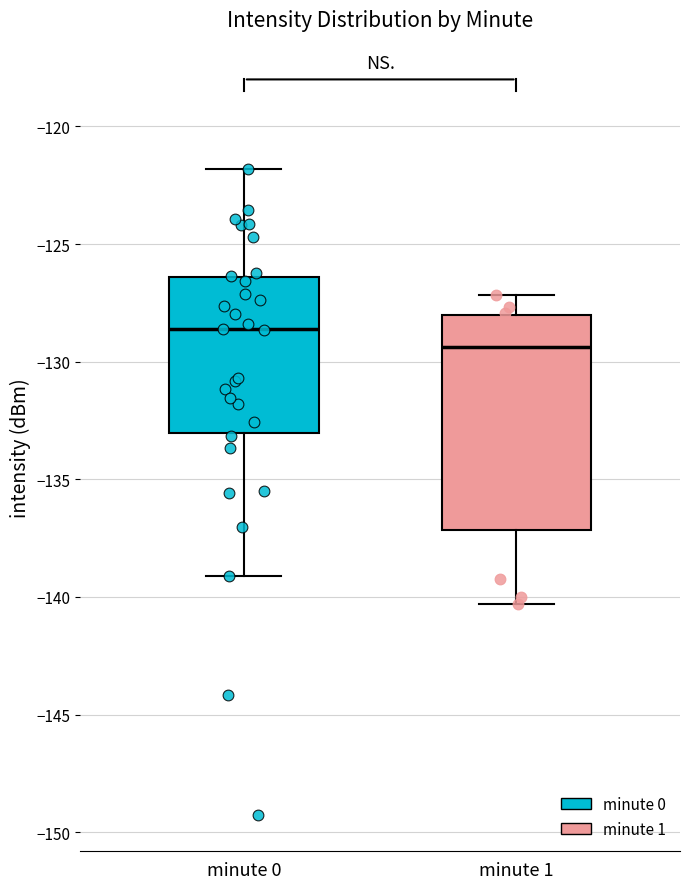

Which box has the lowest median line?

minute 1